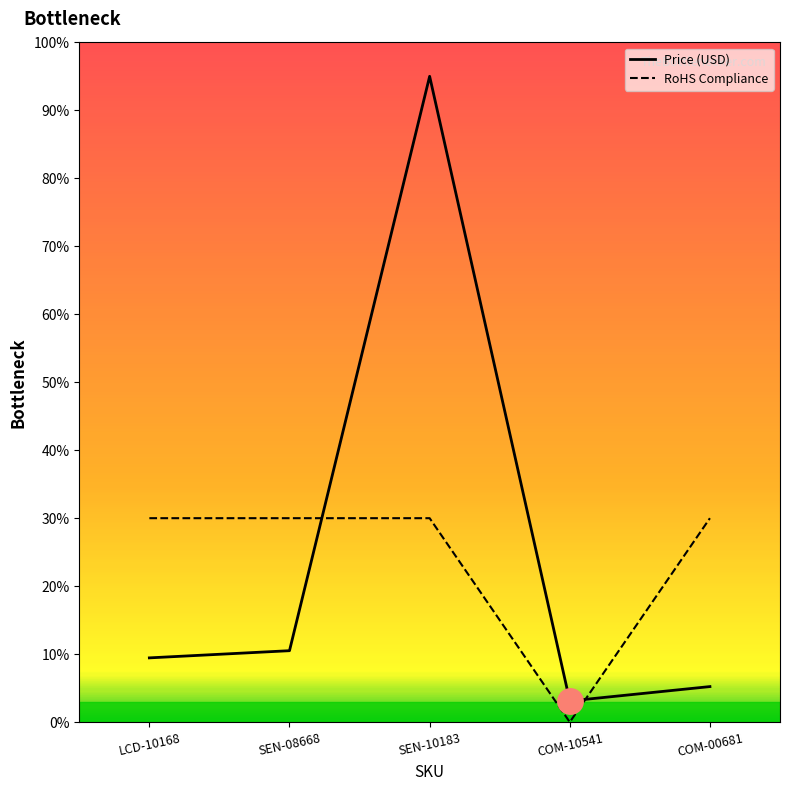

Is the value of RoHS Compliance at SEN-08668 greater than the value of Price (USD) at COM-00681?

Yes